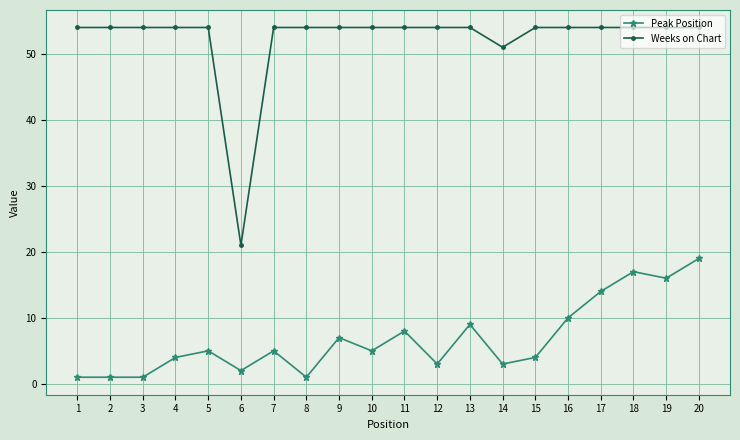

Rank the series at 3 from highest to lowest value.

Weeks on Chart, Peak Position